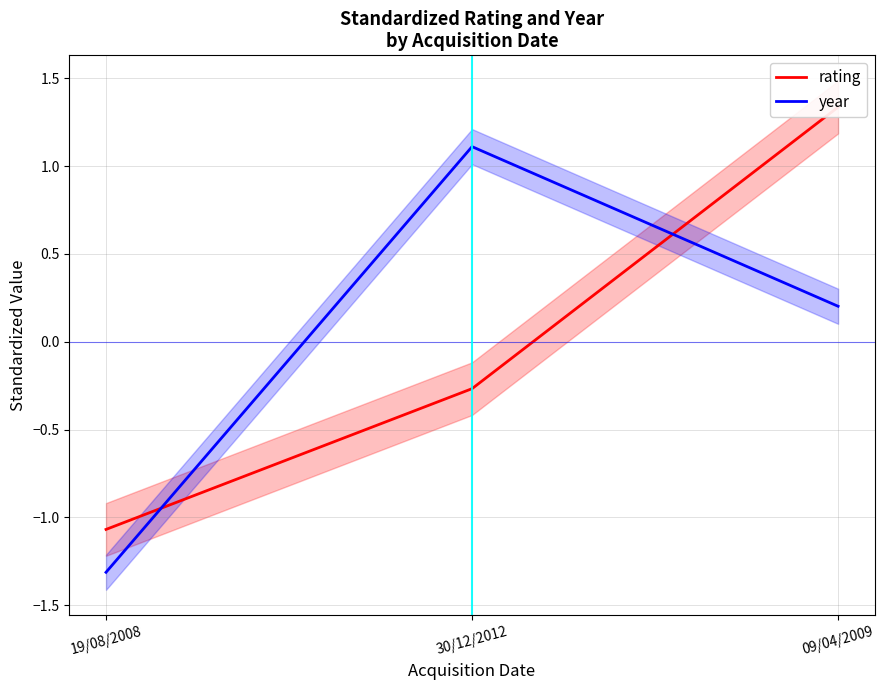

How many values in rating are below zero?

2